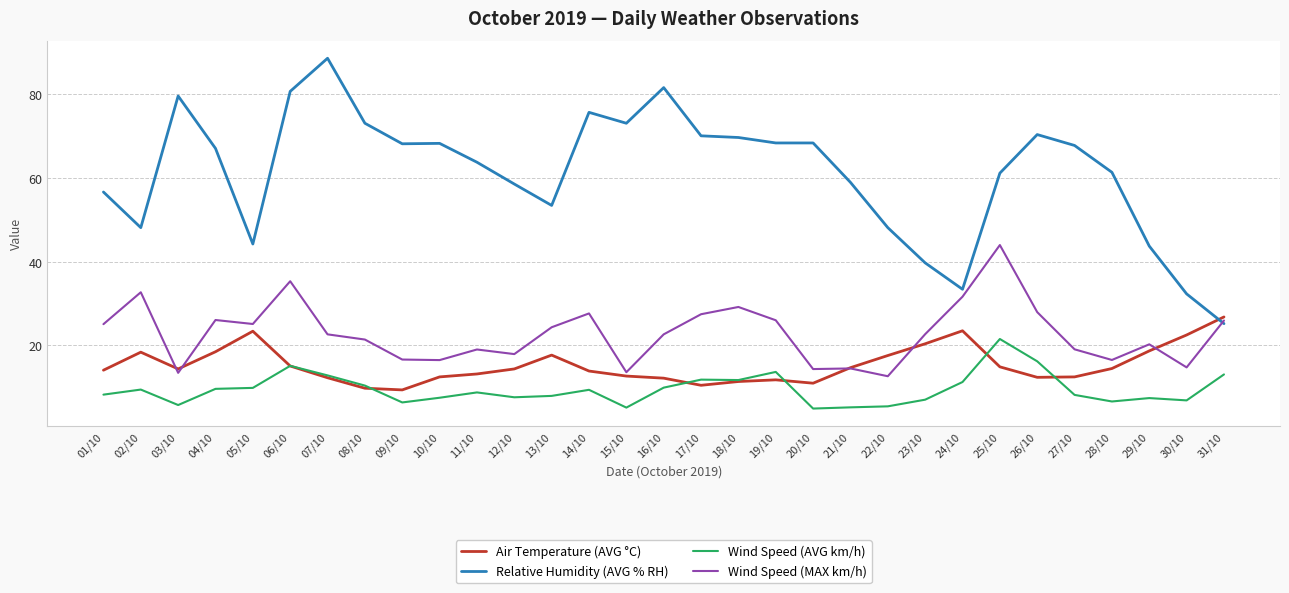

What is the minimum value for Wind Speed (MAX km/h)?

12.7